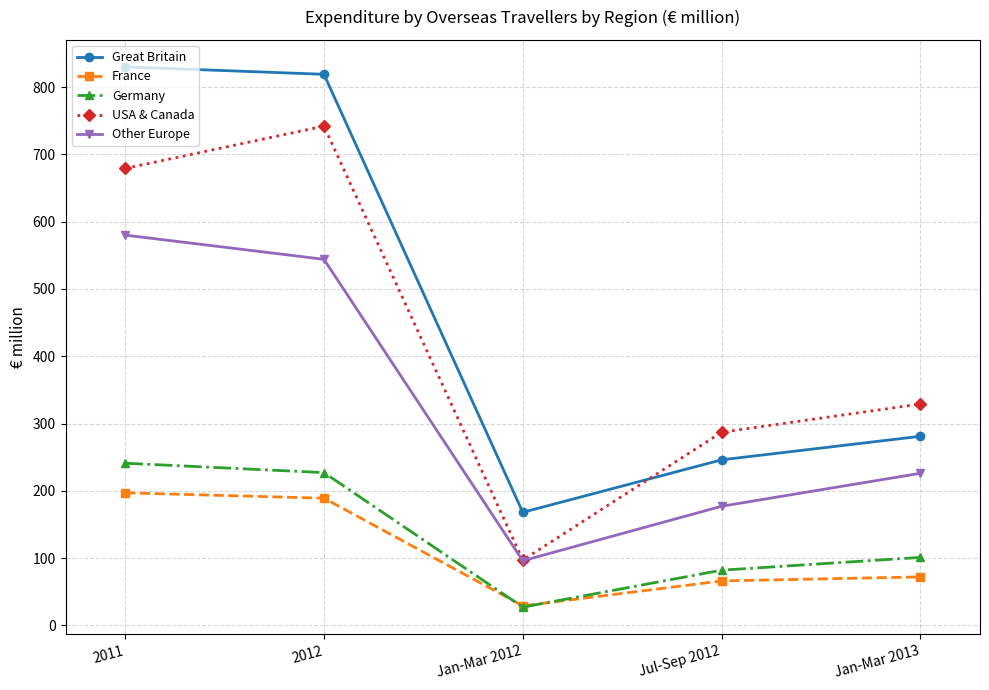

What is the sum of all Germany values?

678